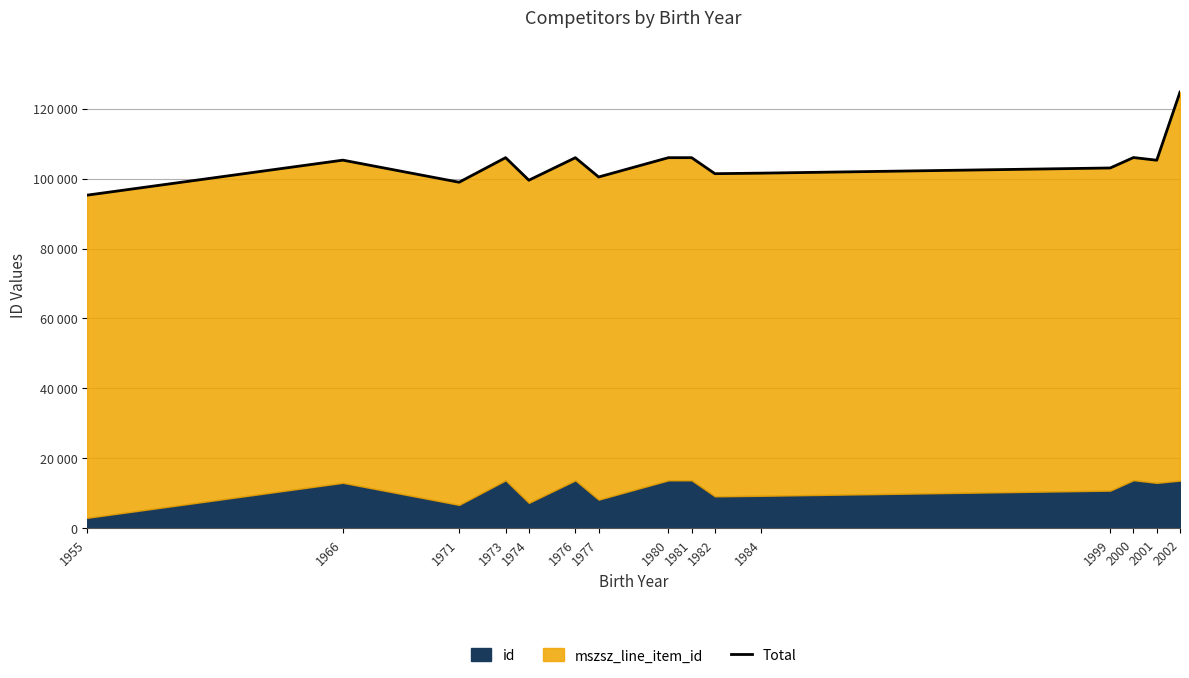

At which label is the value closest to 109971?

2000